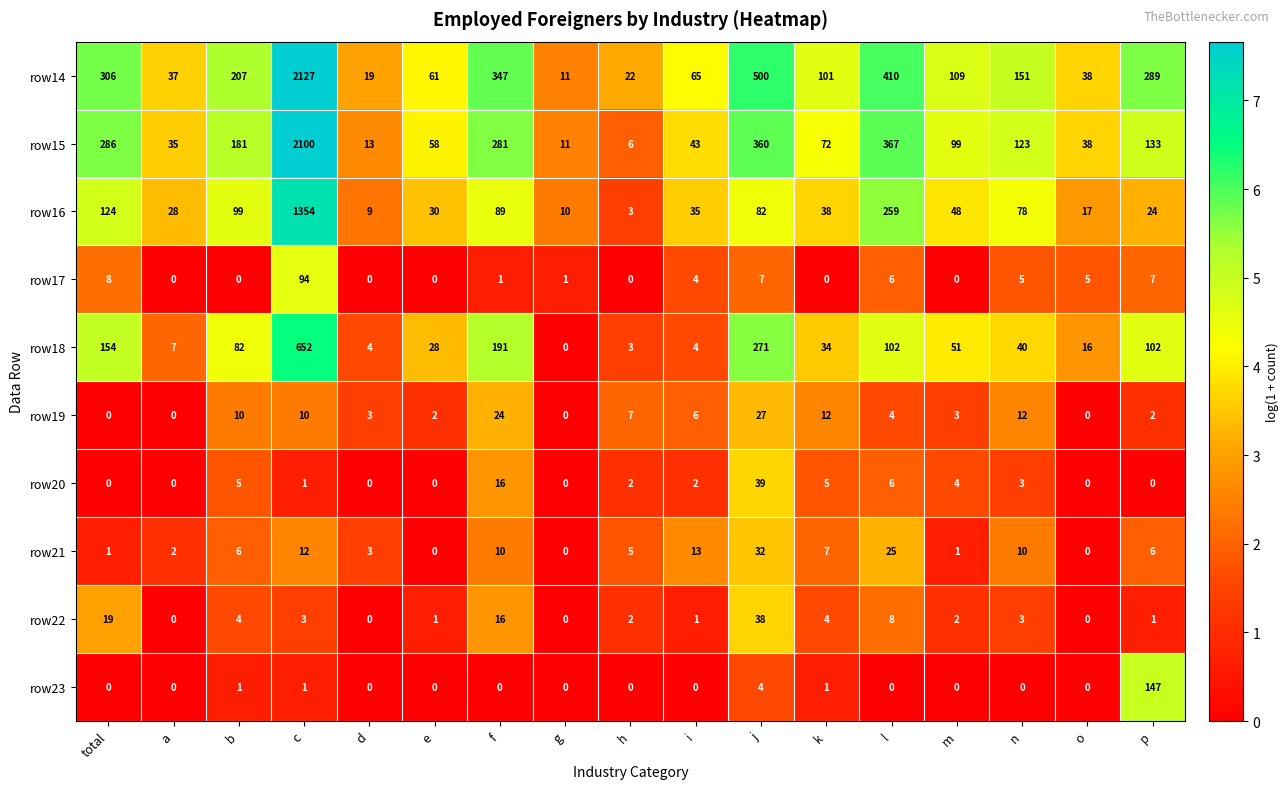

At b, list the series in order from smallest to largest.

row17, row23, row22, row20, row21, row19, row18, row16, row15, row14